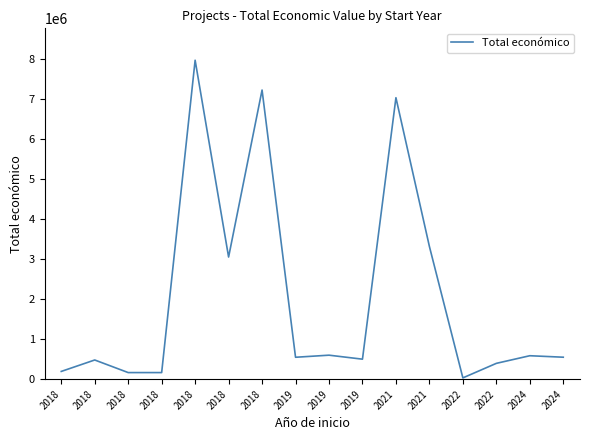

Between 2019 and 2018, which is larger?

2018